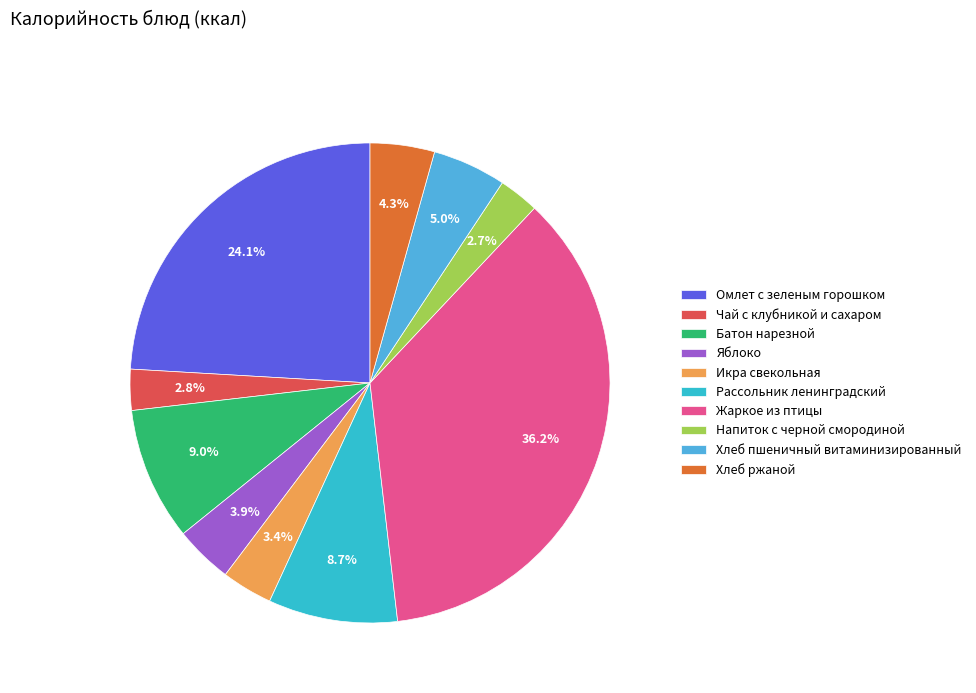

Which has a higher value, Омлет с зеленым горошком or Хлеб пшеничный витаминизированный?

Омлет с зеленым горошком